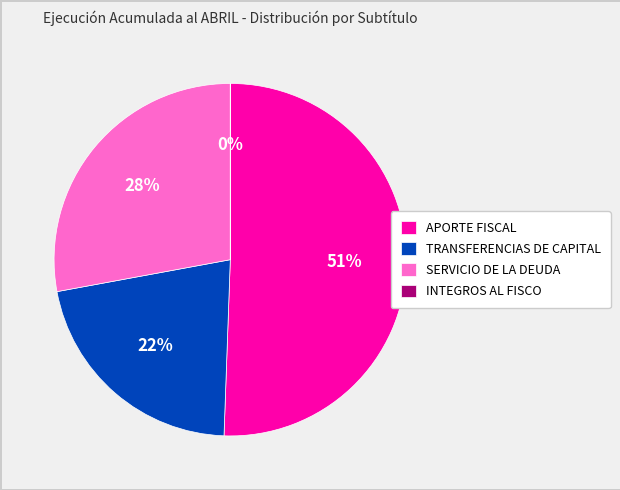

Which slice represents more than half of the pie?

APORTE FISCAL